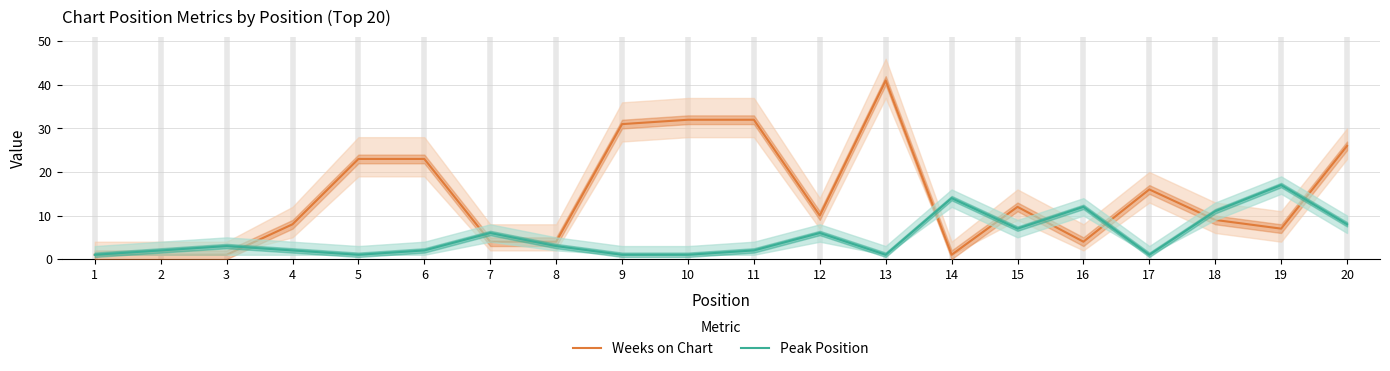

Between which two adjacent categories do Peak Position and Weeks on Chart first intersect?

3 and 4